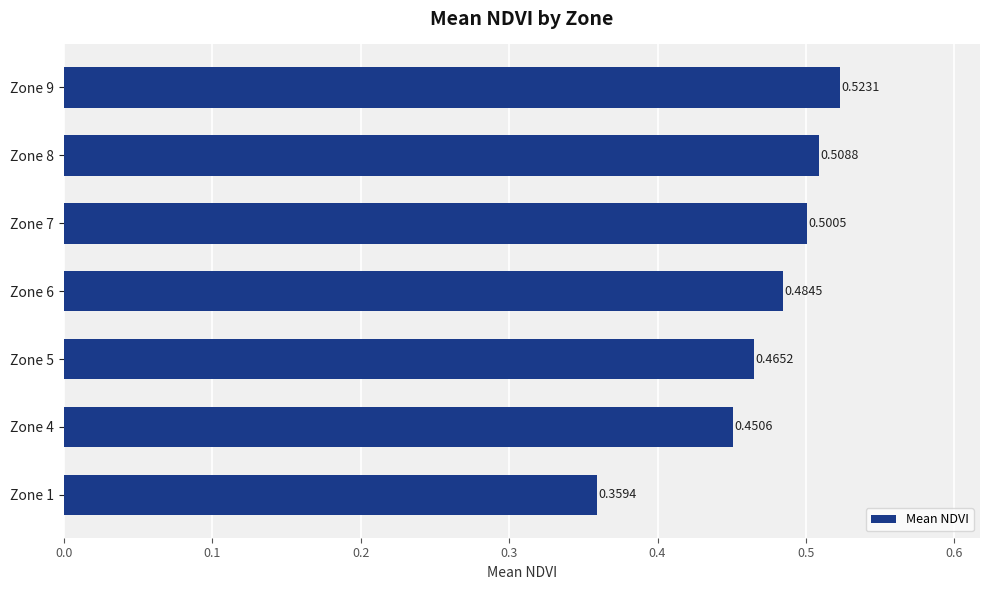

List the labels in order of value, largest first.

Zone 9, Zone 8, Zone 7, Zone 6, Zone 5, Zone 4, Zone 1